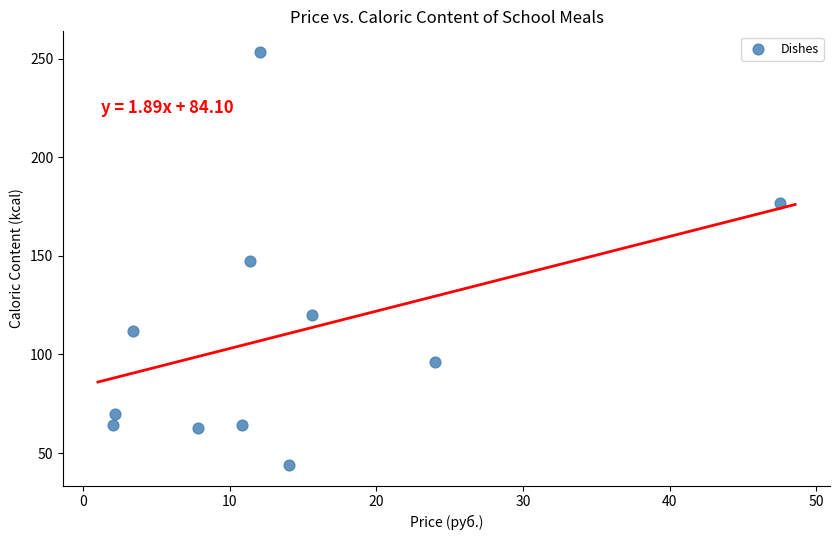

What is the average X value?

13.7